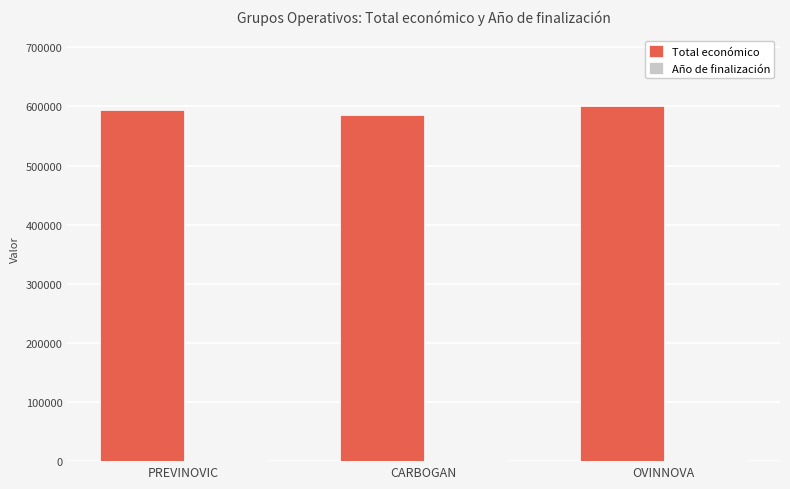

Which series has the largest total across all categories?

Total económico